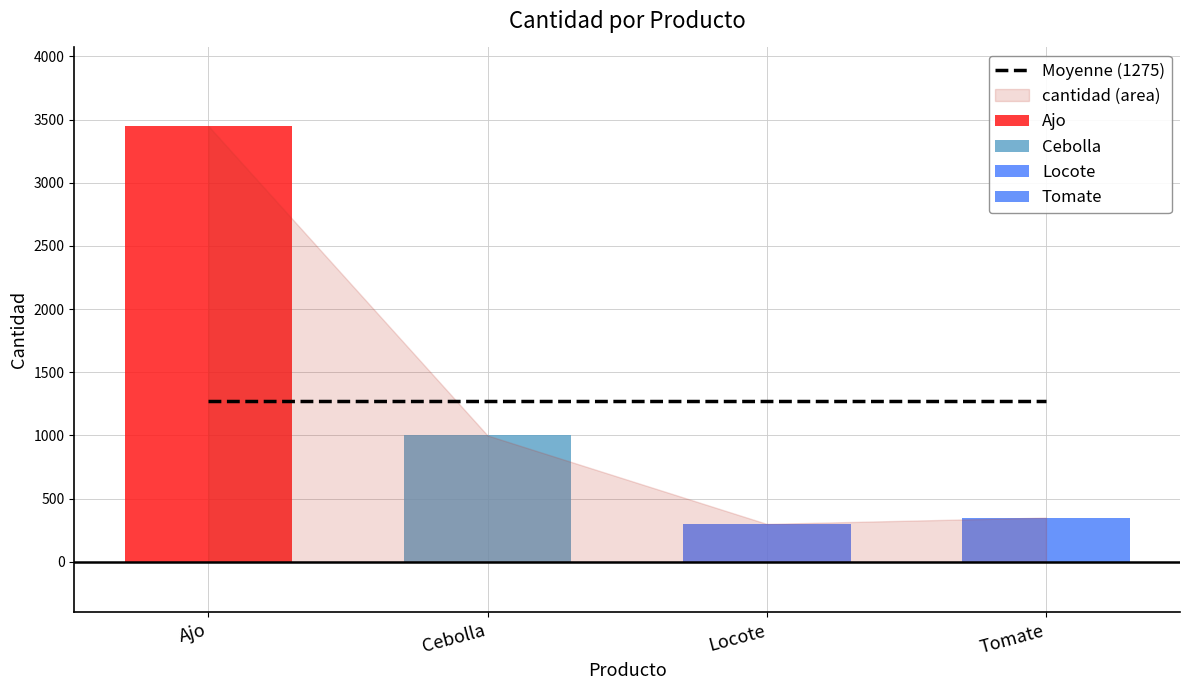

At which label is the value closest to 1875?

Cebolla